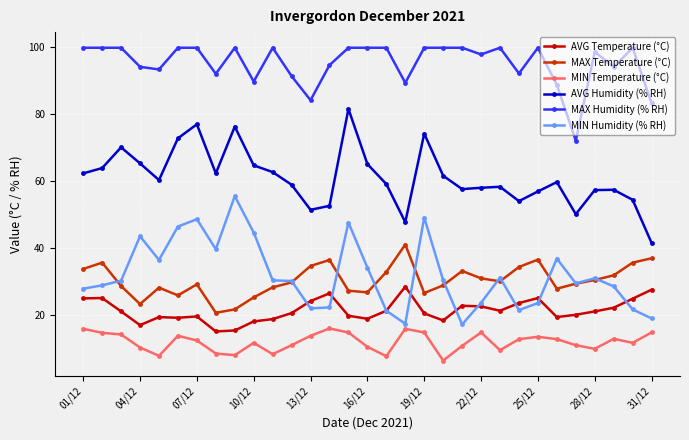

Does the chart have visible grid lines?

Yes